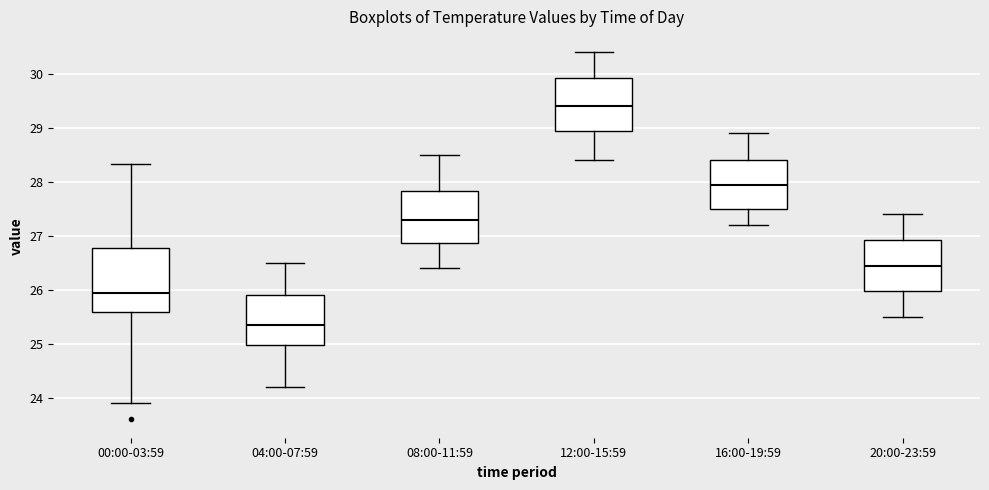

Reading left to right, read every box against the y-axis: the position of its median line, the range the box covers, and the ends of its whiskers. The values are not printed on the chart, so give them approximately, as read against the axis.

00:00-03:59: median 26.0, box 25.6 to 26.8, whiskers 23.9 to 28.3
04:00-07:59: median 25.4, box 25.0 to 25.9, whiskers 24.2 to 26.5
08:00-11:59: median 27.3, box 26.9 to 27.8, whiskers 26.4 to 28.5
12:00-15:59: median 29.4, box 29.0 to 29.9, whiskers 28.4 to 30.4
16:00-19:59: median 28.0, box 27.5 to 28.4, whiskers 27.2 to 28.9
20:00-23:59: median 26.5, box 26.0 to 26.9, whiskers 25.5 to 27.4